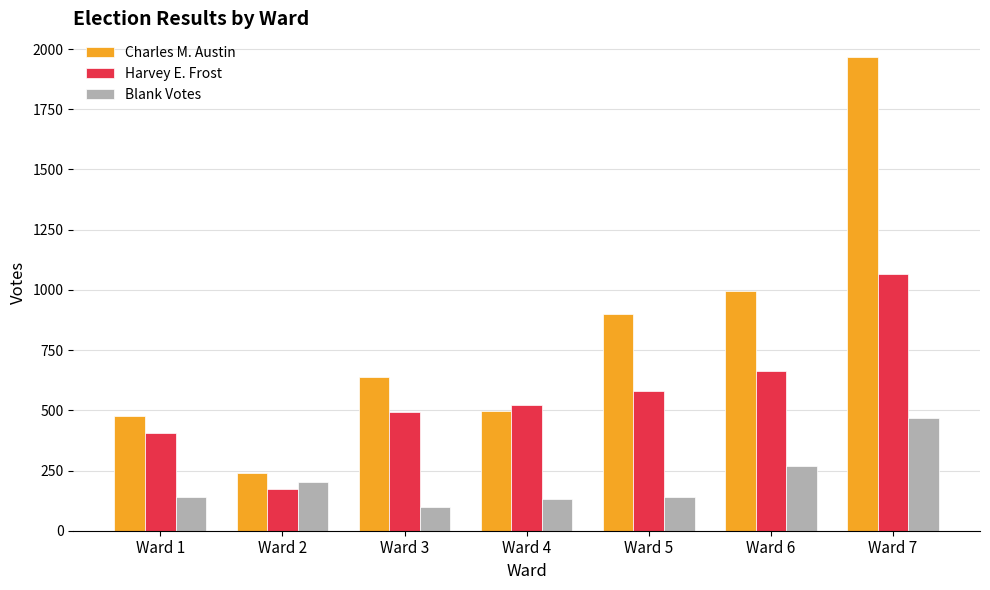

At which label is Blank Votes closest to 285?

Ward 6